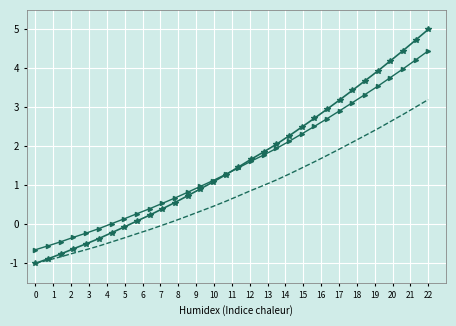

What is the greatest value displayed?

5.0